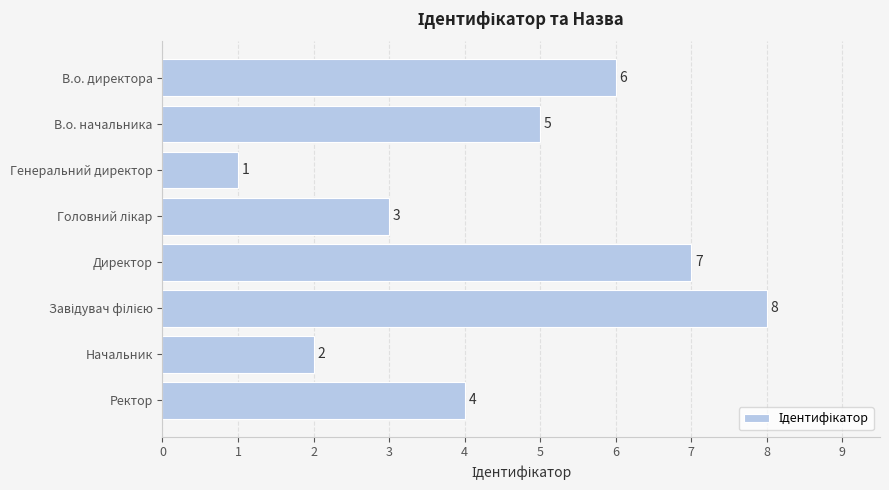

Which has a higher value, Ректор or Директор?

Директор